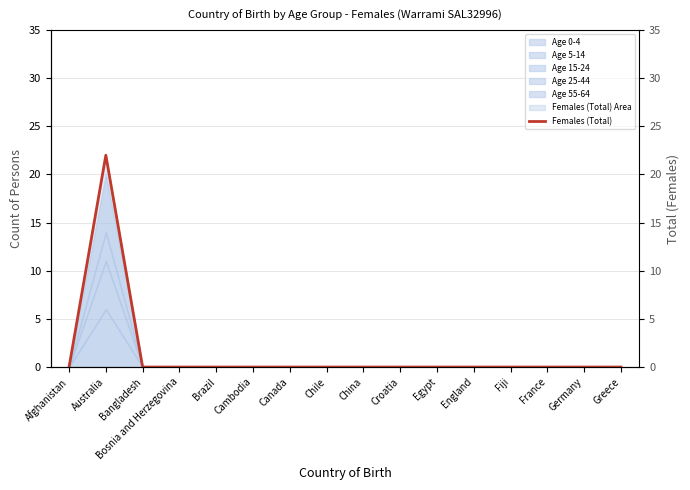

List the labels in order of value, smallest first.

Afghanistan, Bangladesh, Bosnia and Herzegovina, Brazil, Cambodia, Canada, Chile, China, Croatia, Egypt, England, Fiji, France, Germany, Greece, Australia